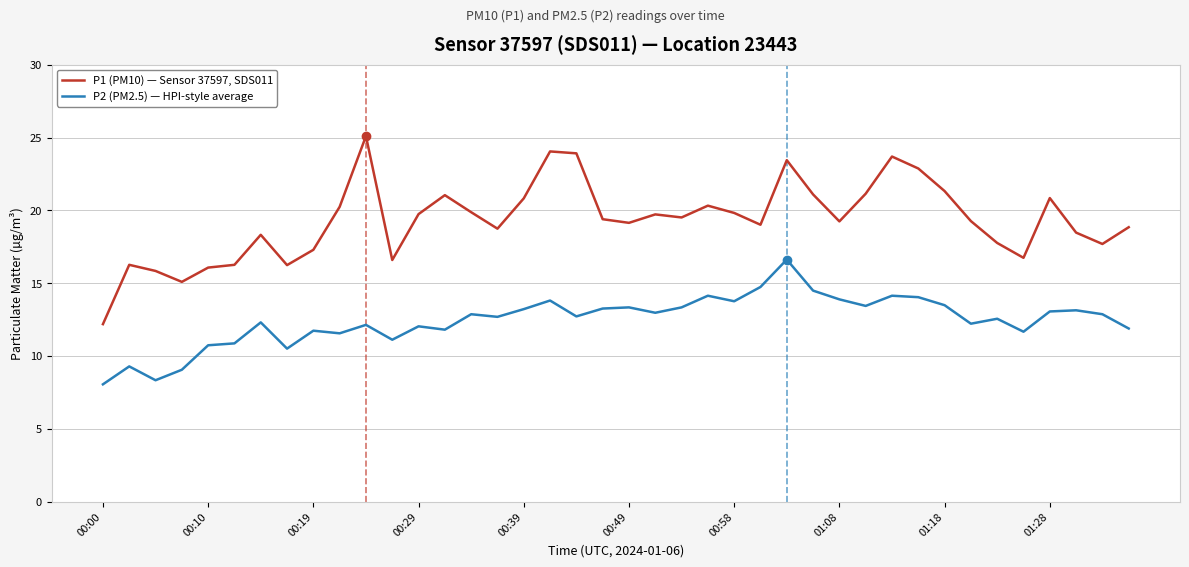

Which series has the largest total across all categories?

P1 (PM10) — Sensor 37597, SDS011